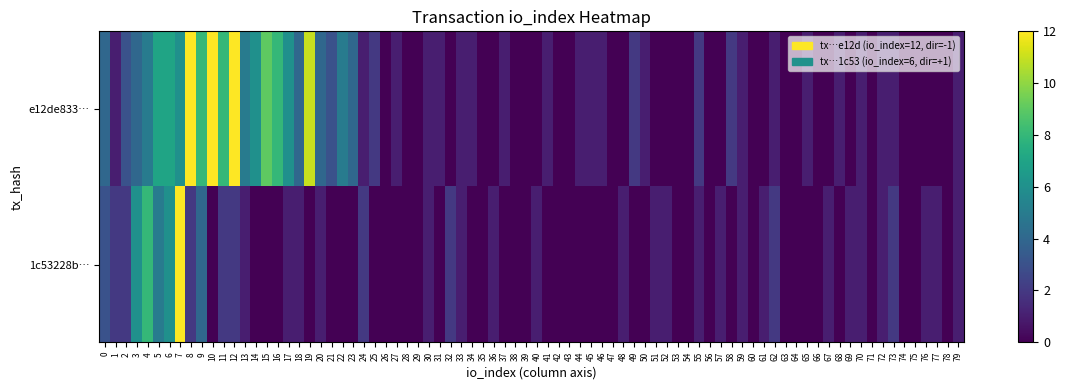

Rank the series by their maximum value, from highest to lowest.

e12de833643a390688f97290c5058884f012dd7, 1c53228bfbd341061f86bc1fb6fc12ebe1a5ca9